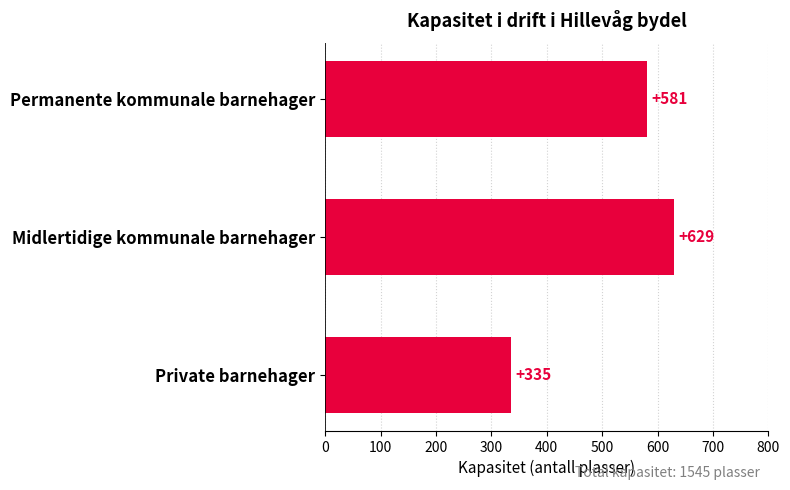

How many values are between 335 and 629?

3